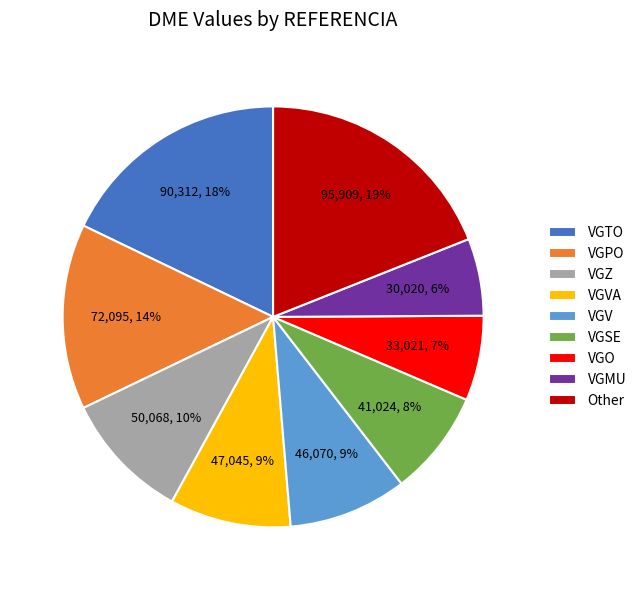

Do VGSE and VGV together represent more than half of the pie?

No